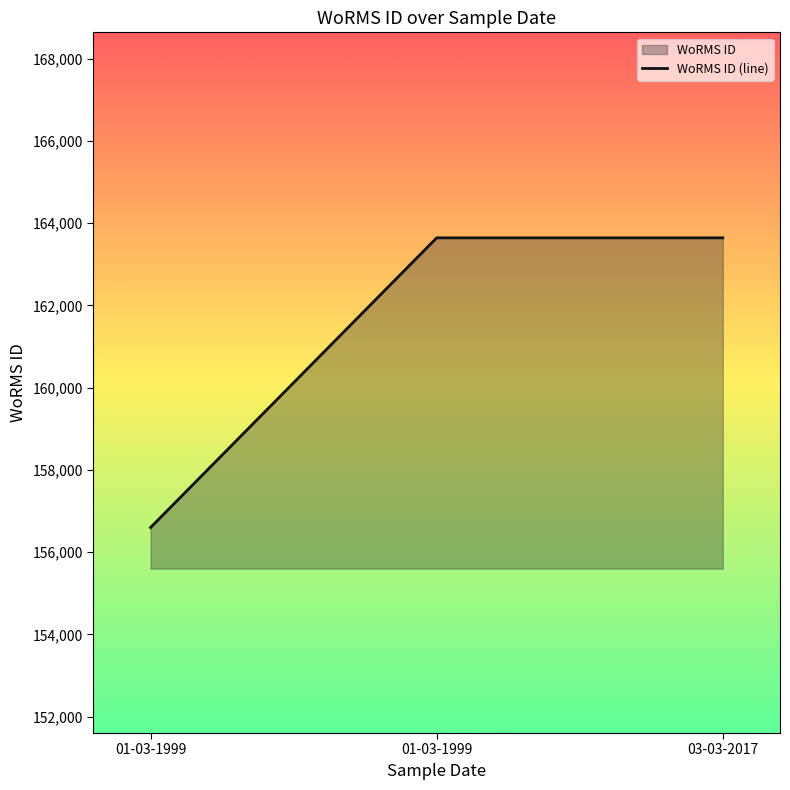

What is the sum of the values at 03-03-2017 and 01-03-1999?

320244